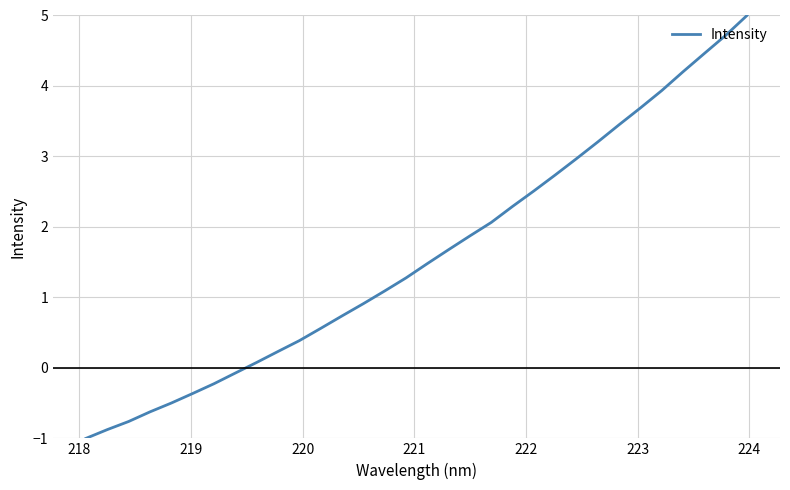

What is the average value?

1.6